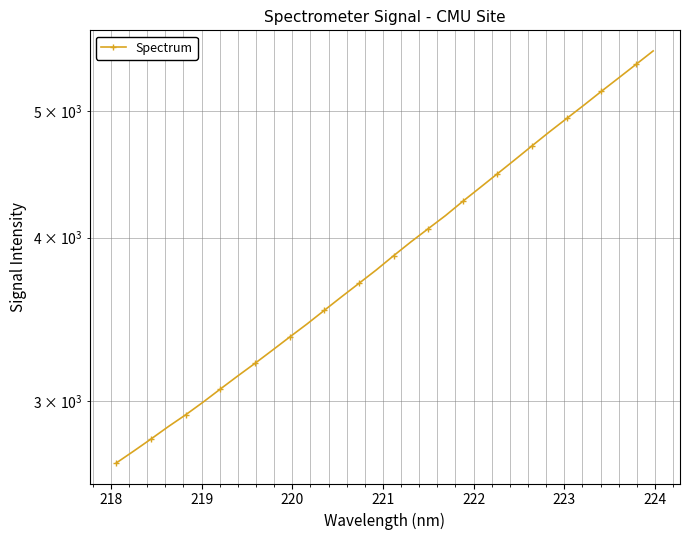

Reading left to right, what are all the values shown in this chart?

2690.5	2747.0	2806.2	2868.2	2928.4	2994.0	3064.2	3135.2	3206.0	3280.5	3357.9	3435.8	3519.4	3604.8	3690.6	3778.8	3874.6	3970.1	4063.5	4158.4	4264.3	4368.8	4476.5	4587.1	4701.9	4818.3	4933.4	5051.1	5174.4	5297.9	5425.4	5556.4